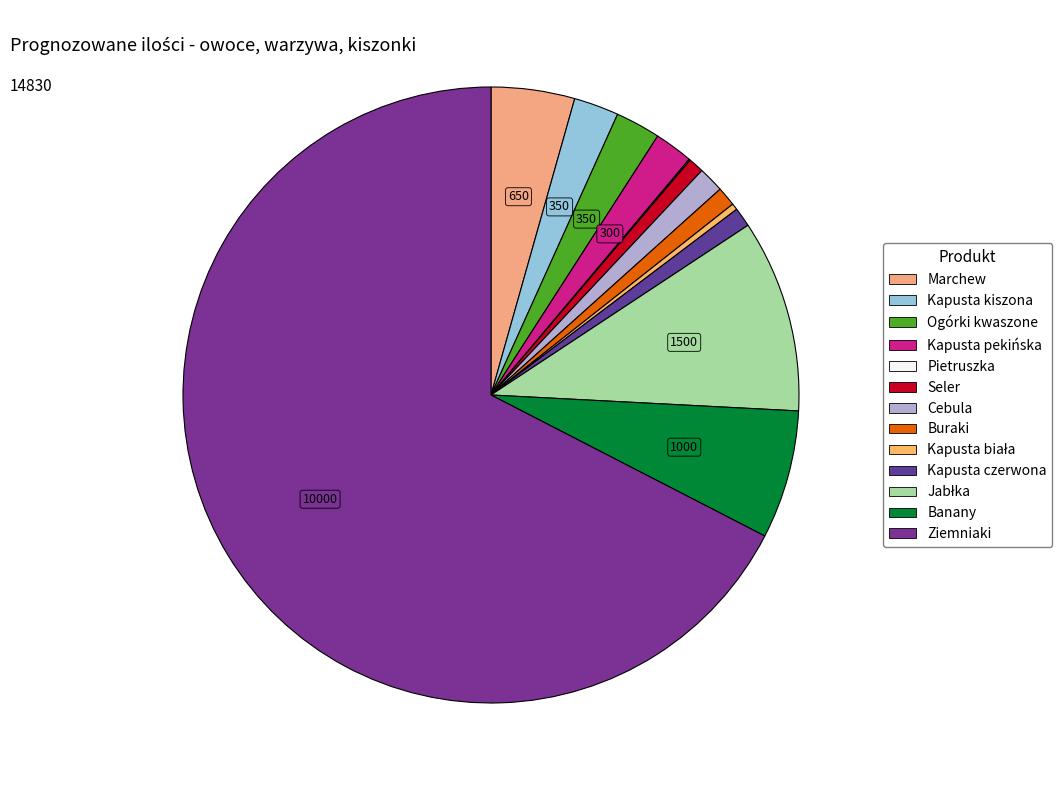

What is the smallest slice in the pie chart?

Pietruszka